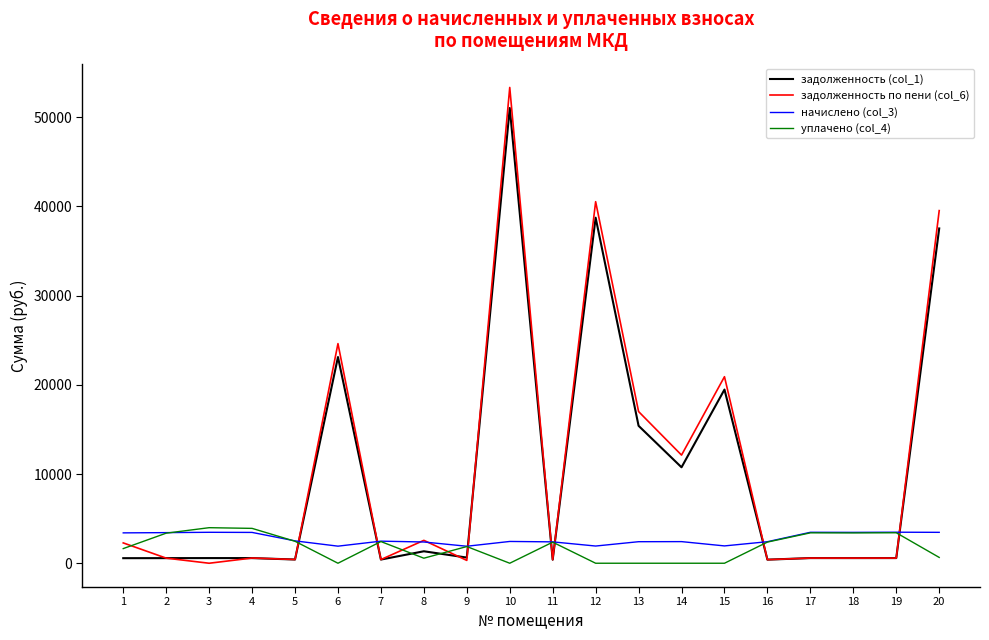

What is the spread (max minus min) of values at 13?

17005.1